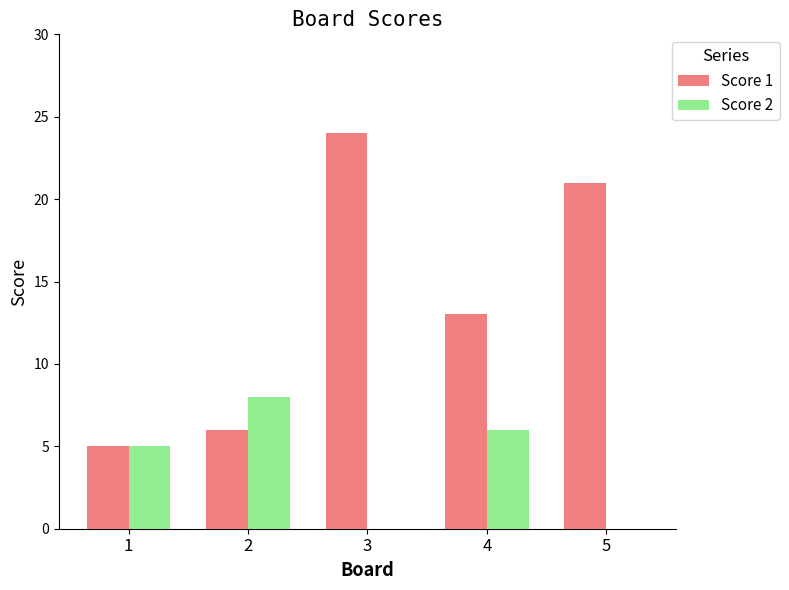

What is the greatest value displayed?

24